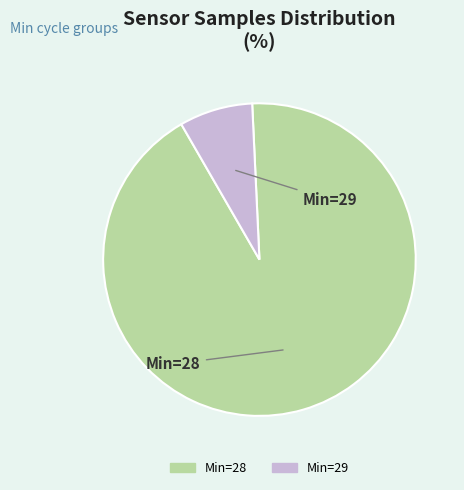

Is there any slice that represents more than half of the pie?

Yes